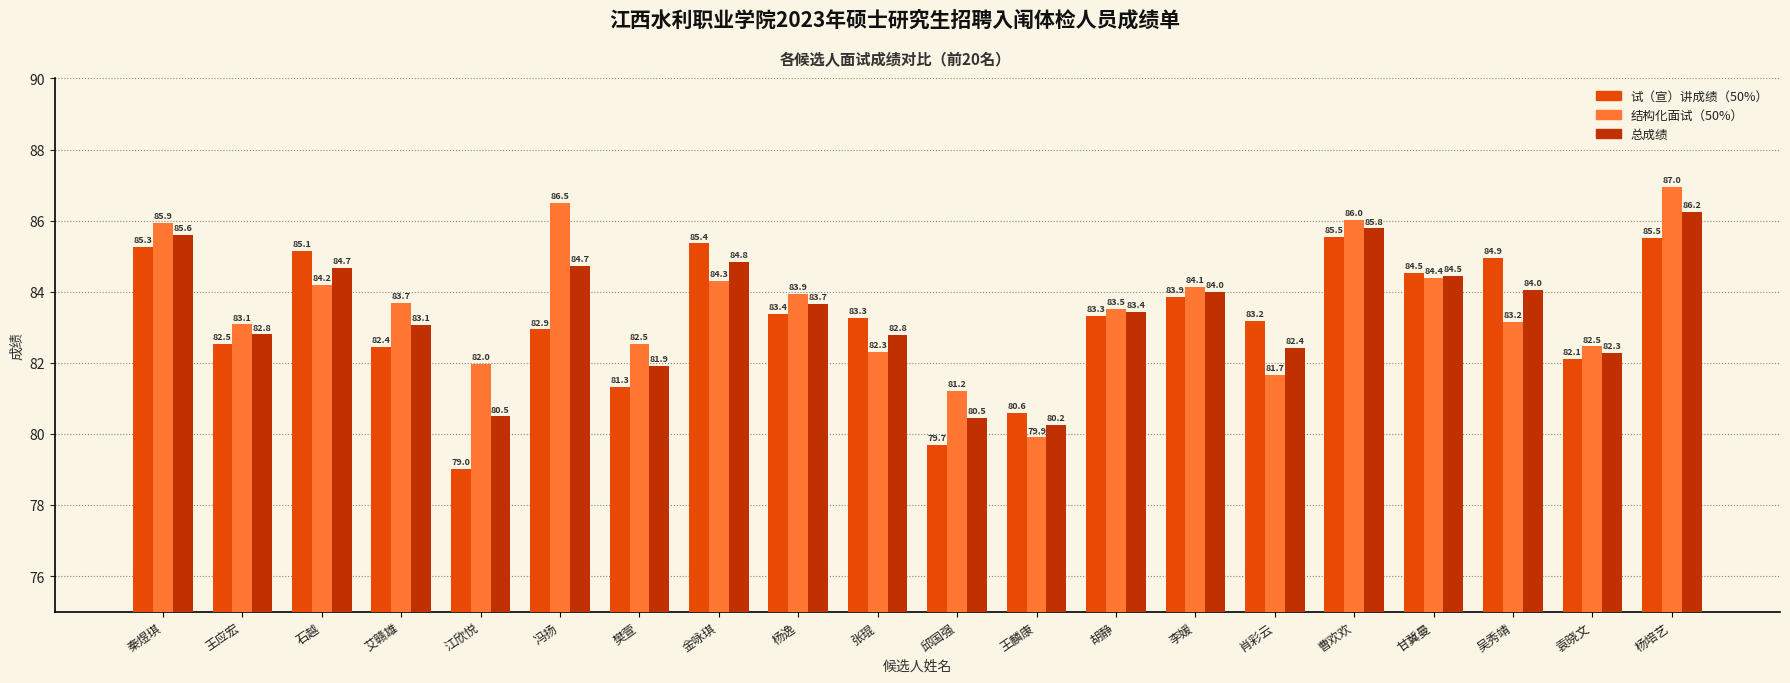

Are the bars horizontal?

No